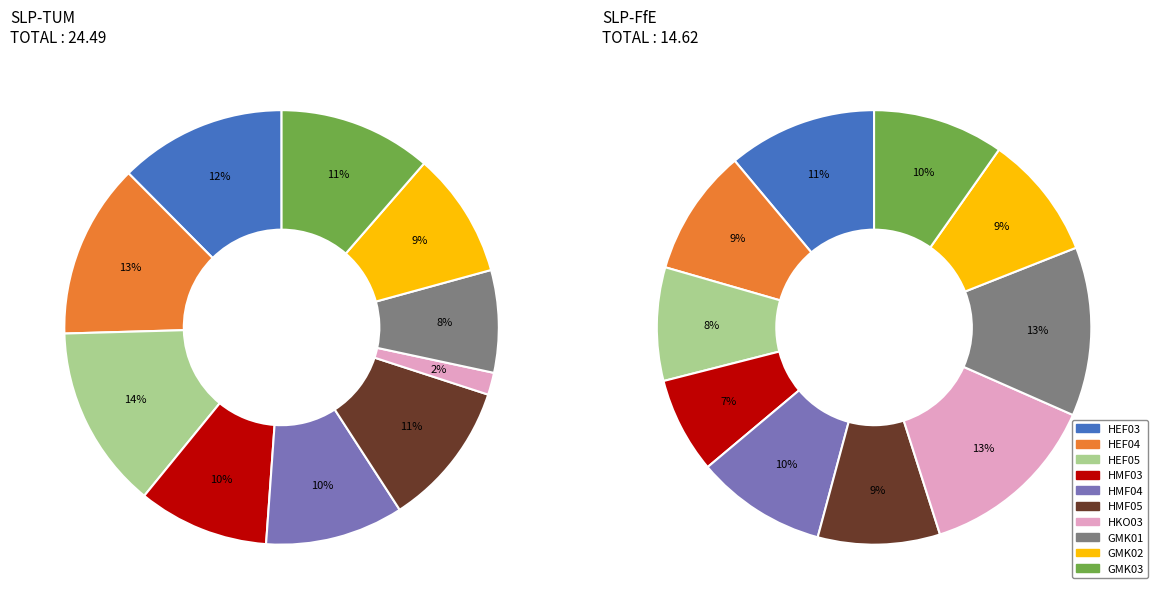

What is the smallest slice in the pie chart?

HKO03